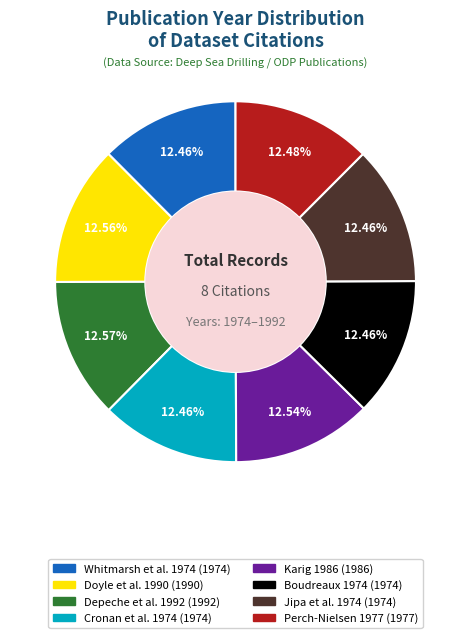

Does any single category account for the majority?

No